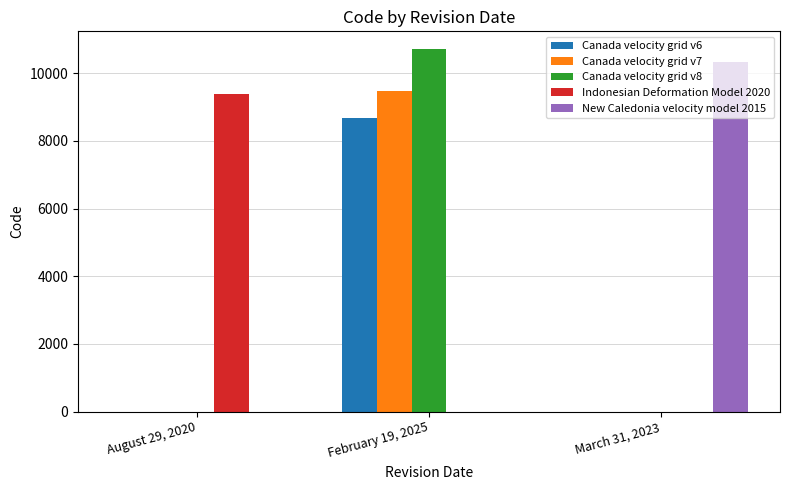

Which category has the highest value in the New Caledonia velocity model 2015 series?

March 31, 2023